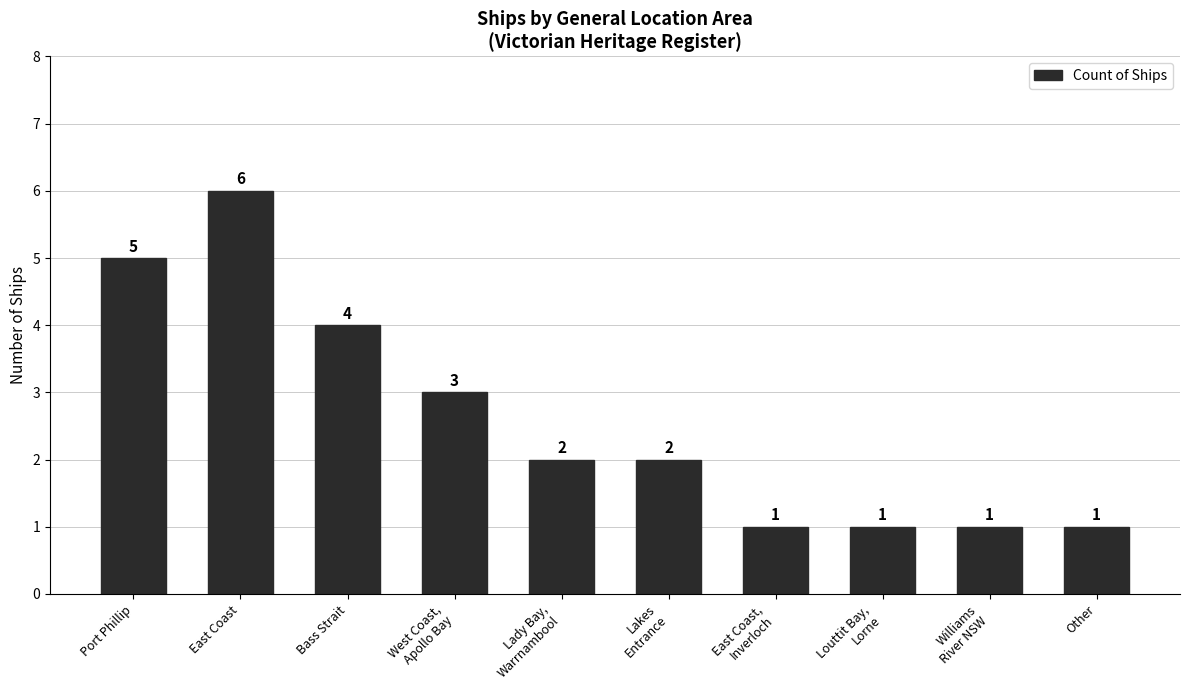

What is the difference between the second highest and second lowest values?

4